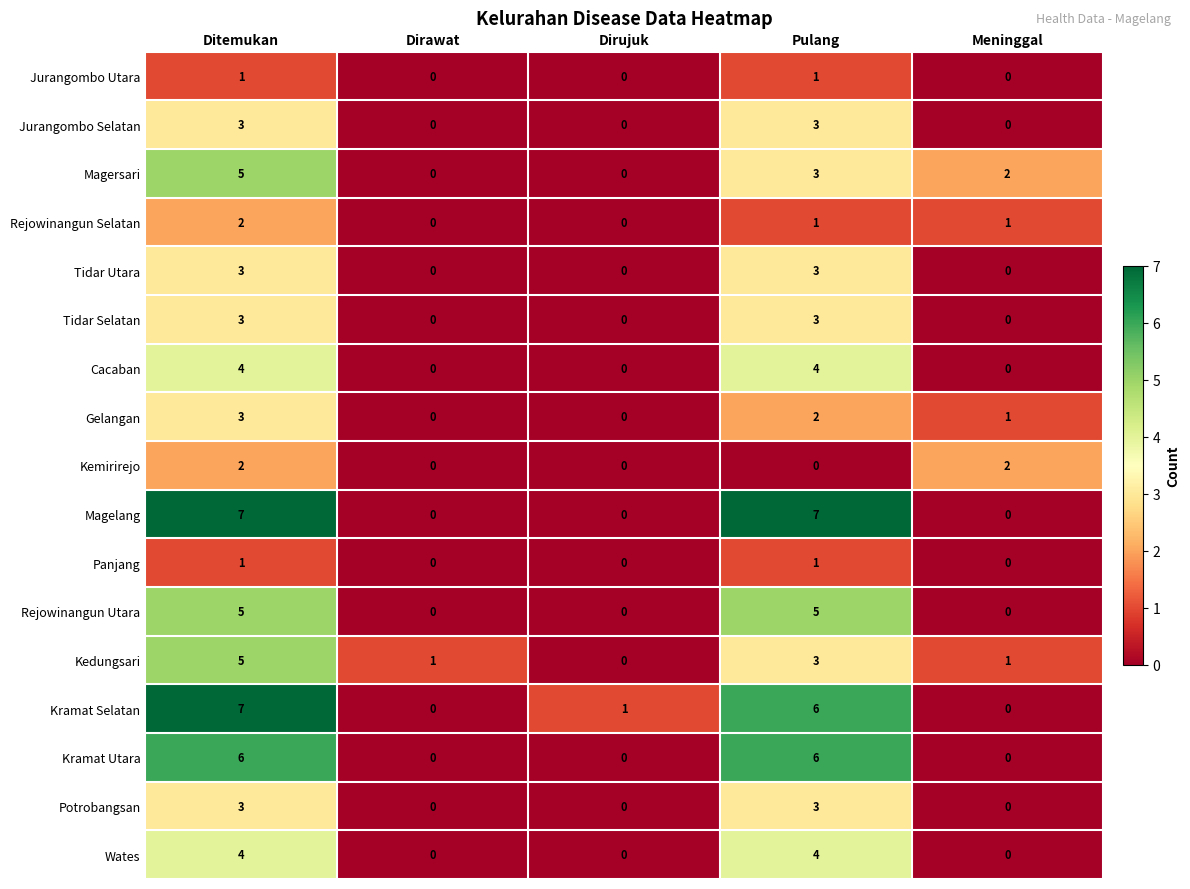

What is the greatest value displayed?

7